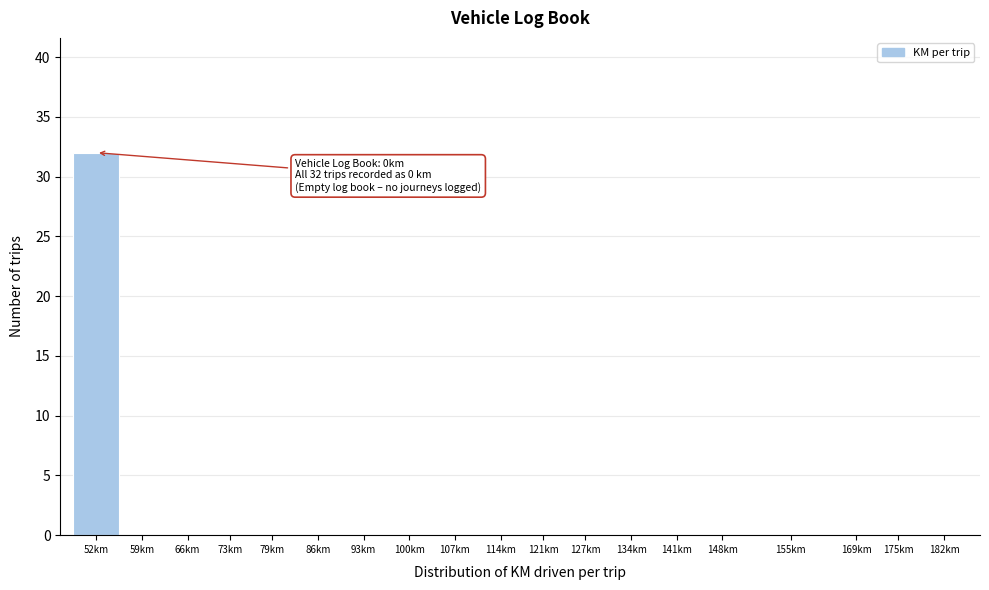

Reading left to right, extract all data points from this chart.

52km=32	59km=0	66km=0	73km=0	79km=0	86km=0	93km=0	100km=0	107km=0	114km=0	121km=0	127km=0	134km=0	141km=0	148km=0	155km=0	169km=0	175km=0	182km=0